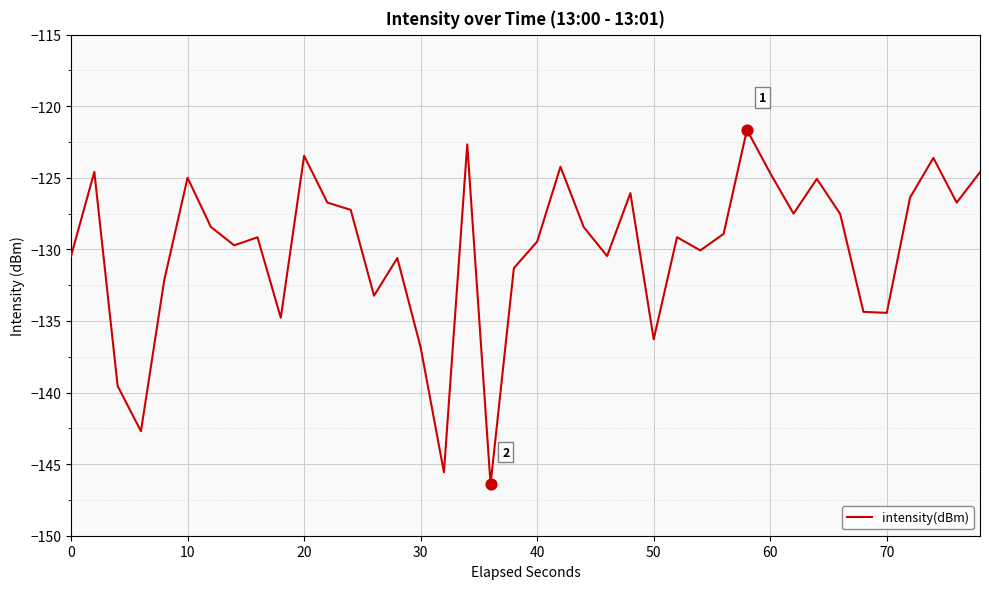

What is the greatest value displayed?

-121.6